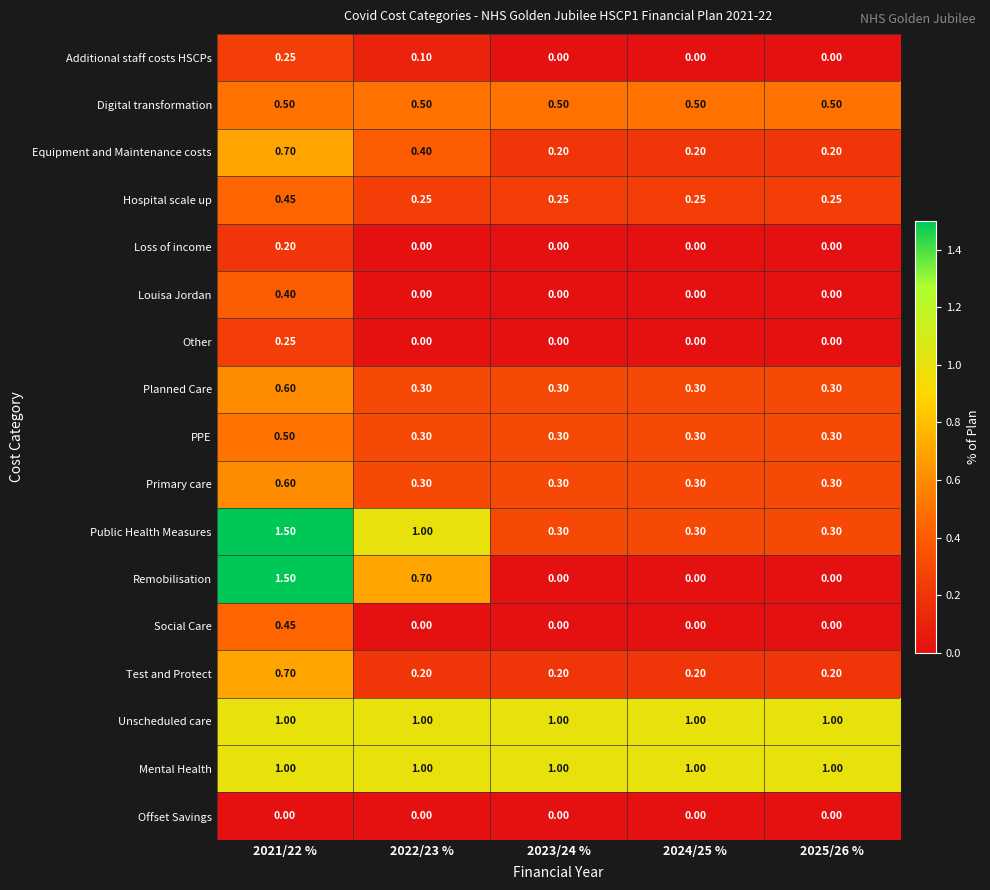

Is the value of Hospital scale up at 2023/24 % greater than the value of Test and Protect at 2025/26 %?

Yes